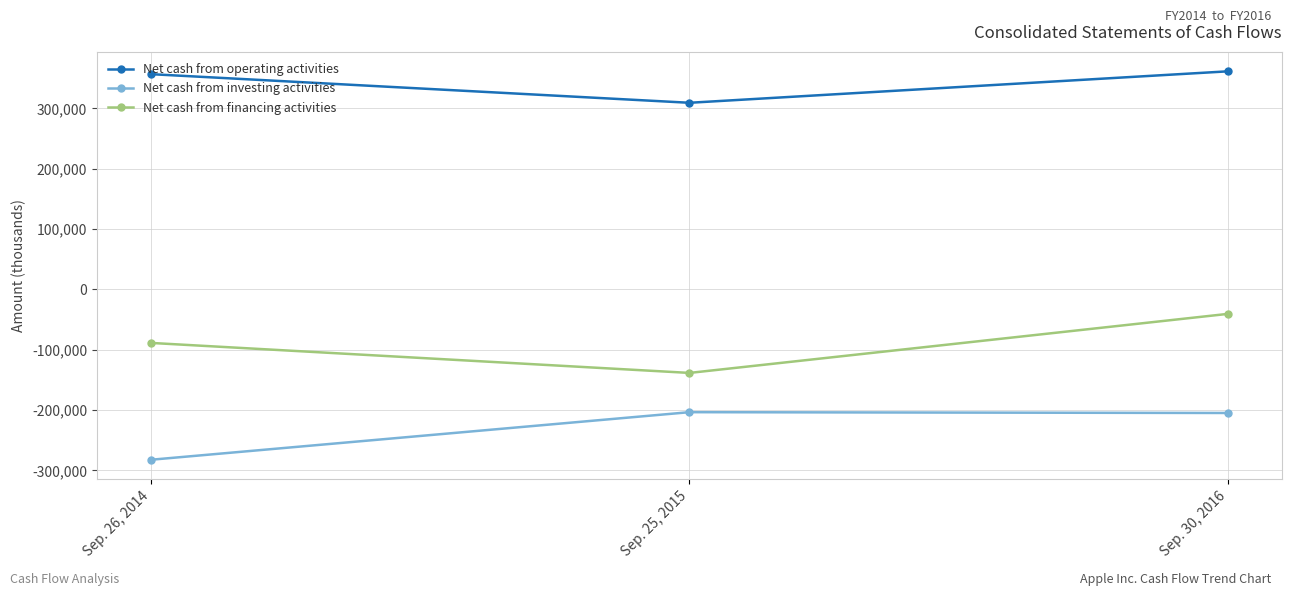

Count the Net cash from financing activities values in the range -138519 to -40580.

3